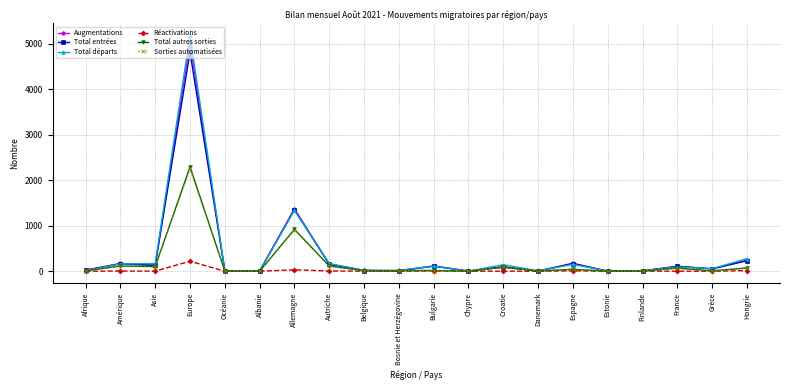

Which series has the widest spread of values?

Total départs